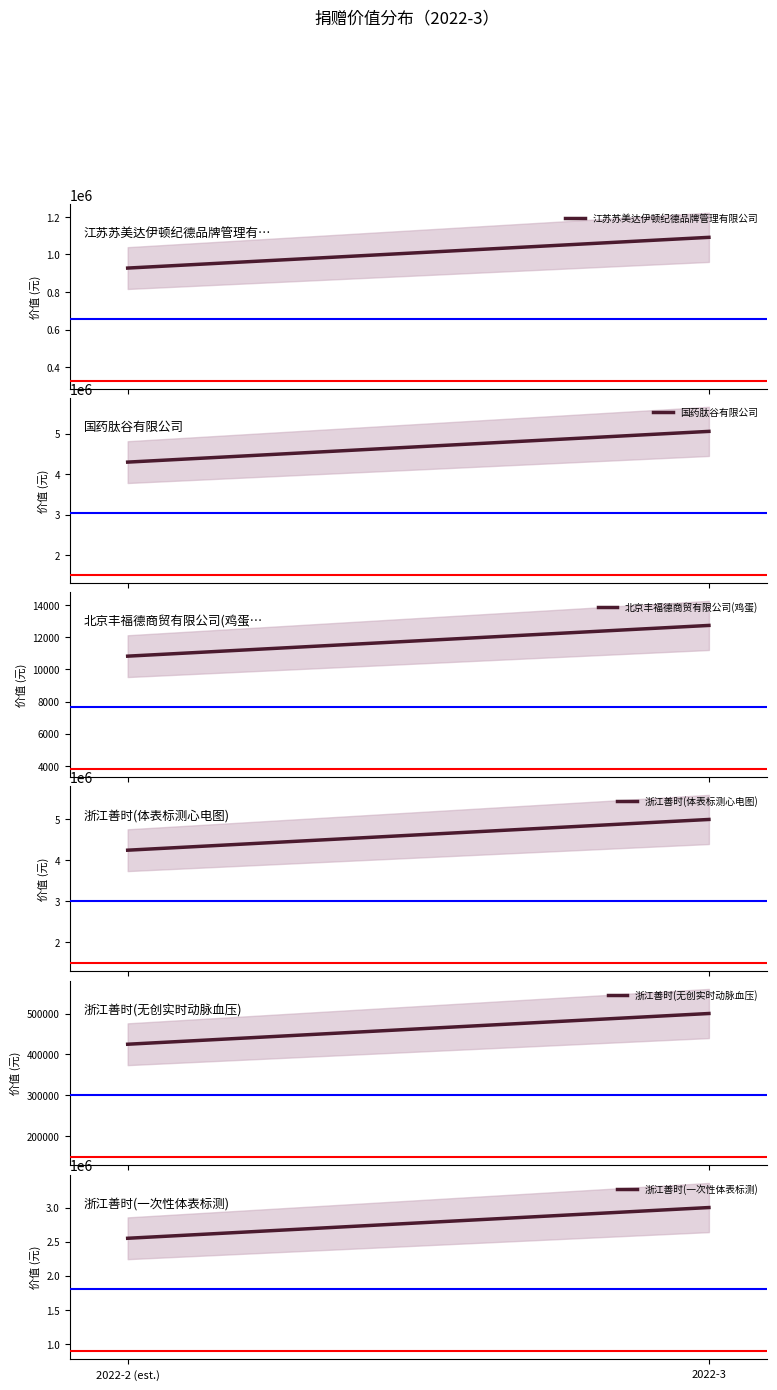

Which series has the largest range (max minus min)?

国药肽谷有限公司